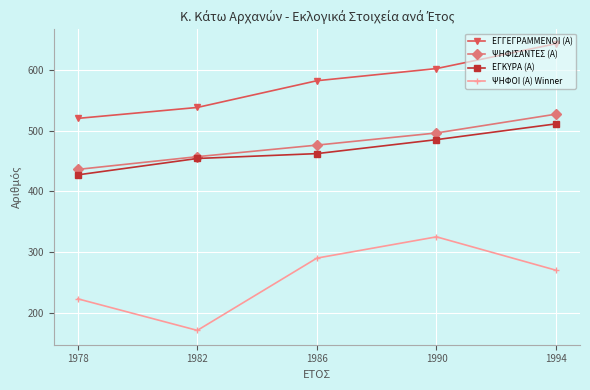

Reading left to right, what are all the values shown in this chart?

ΕΓΓΕΓΡΑΜΜΕΝΟΙ (Α): 520	538	582	602	643
ΨΗΦΙΣΑΝΤΕΣ (Α): 436	457	476	496	527
ΕΓΚΥΡΑ (Α): 427	454	462	485	511
ΨΗΦΟΙ (Α) Winner: 223	171	290	325	270